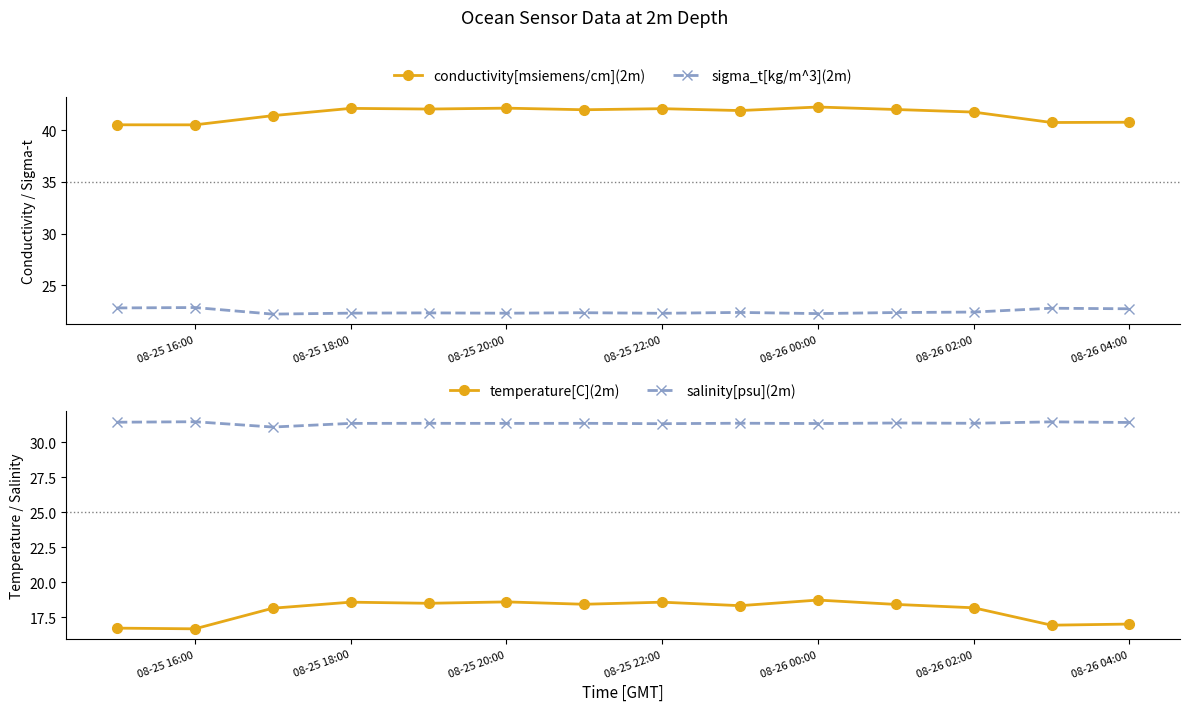

True or false: sigma_t[kg/m^3](2m) and conductivity[msiemens/cm](2m) intersect in this chart.

False